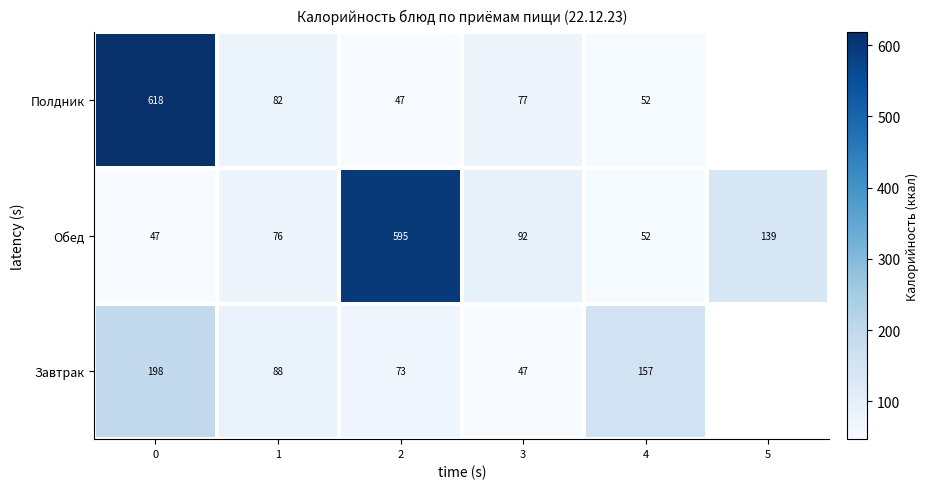

Is the value of Завтрак at 0 greater than the value of Обед at 5?

Yes